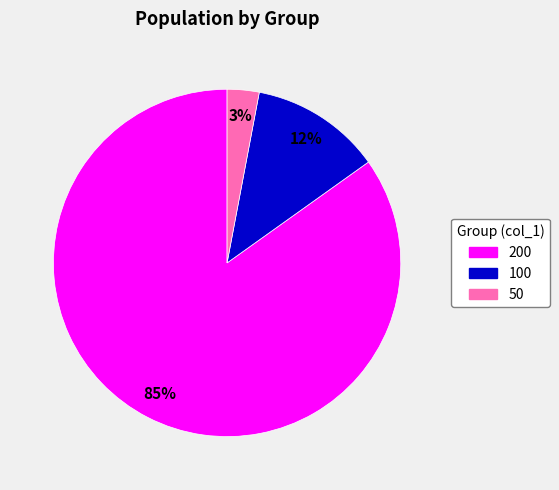

Is there a majority slice in this chart?

Yes